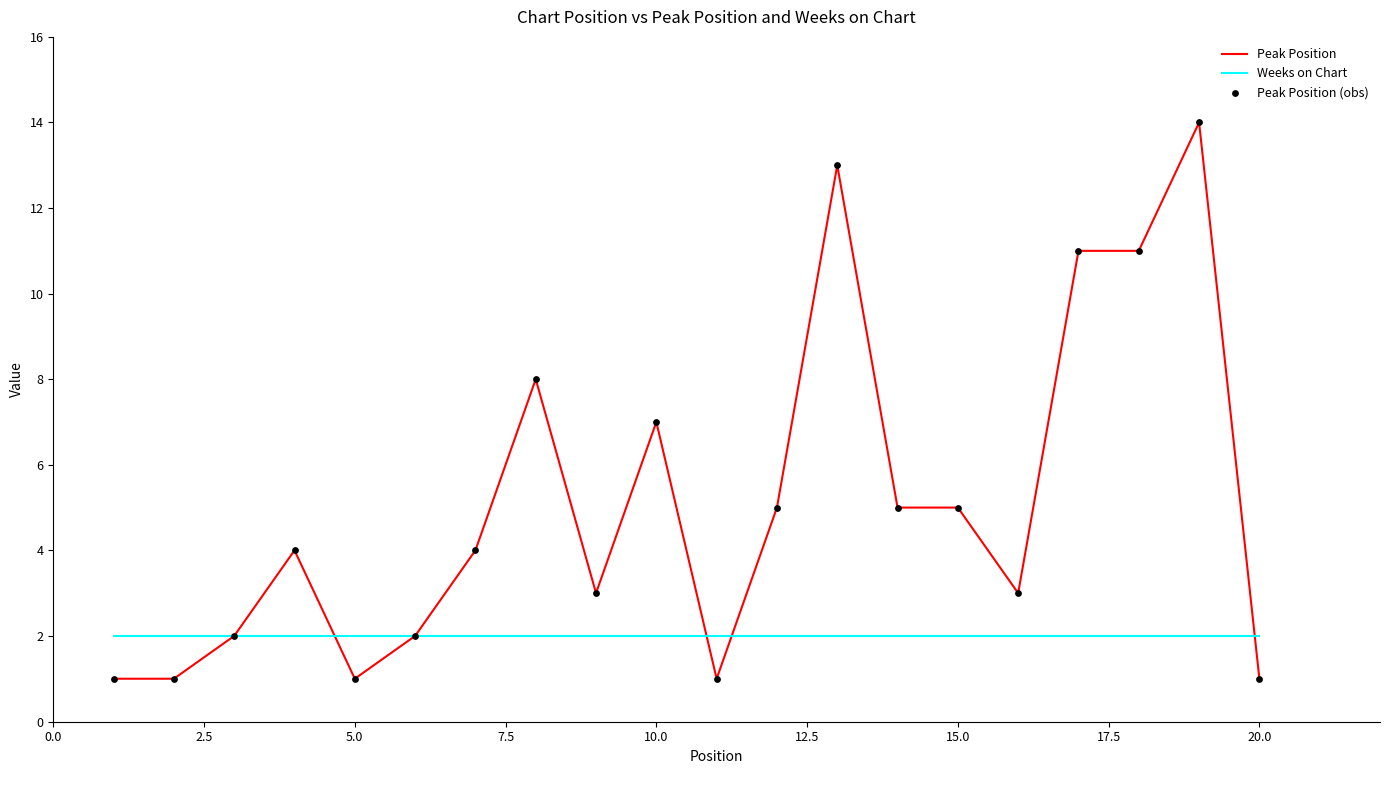

List the series in order of their overall mean, highest first.

Peak Position, Weeks on Chart